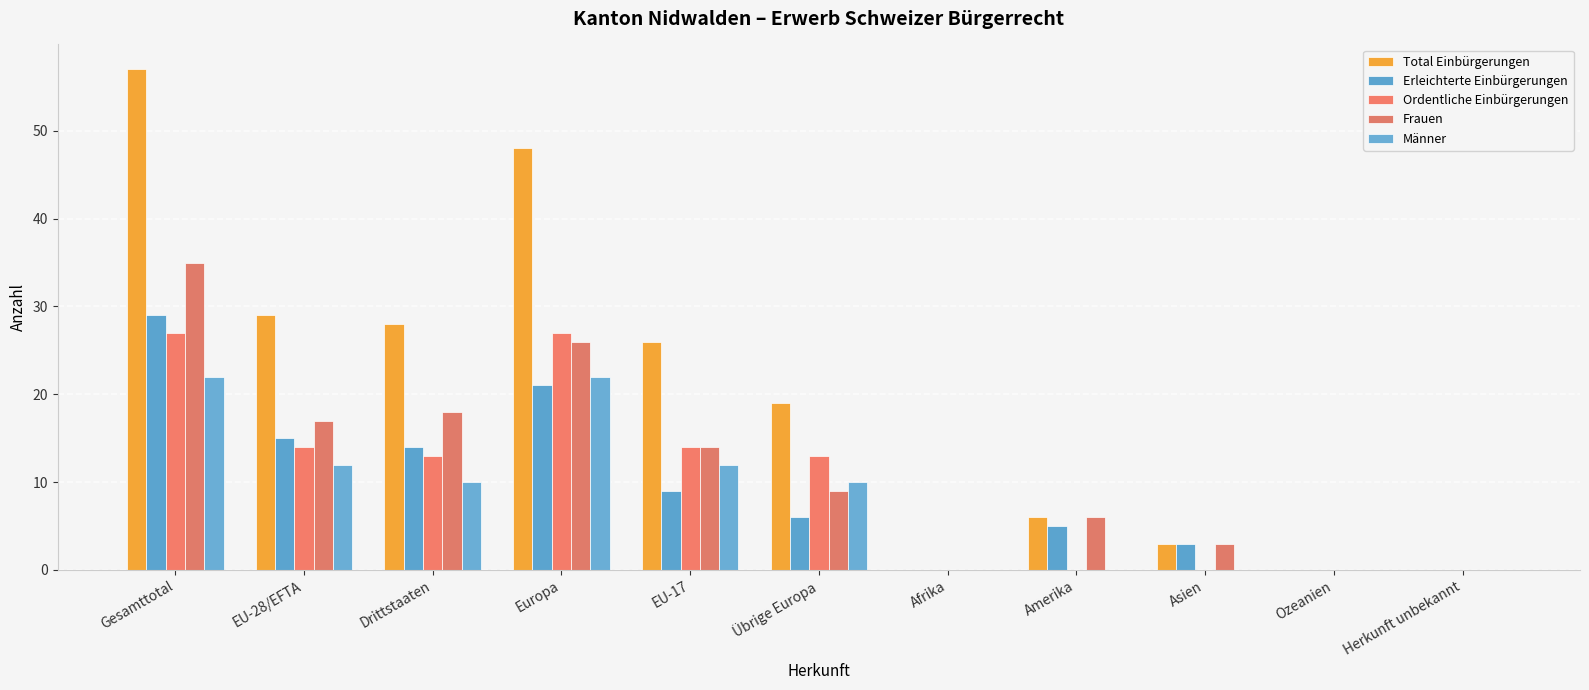

Which label corresponds to the smallest value in the chart?

Afrika